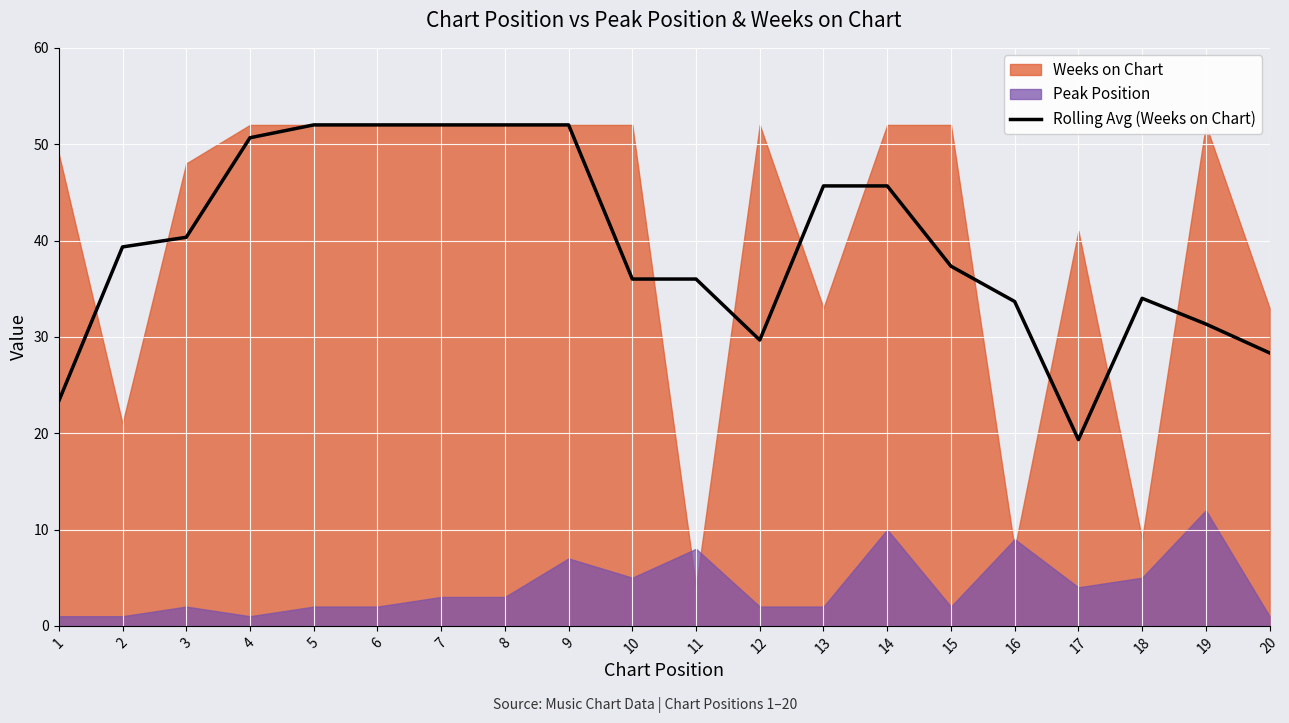

What is the difference between the second highest and second lowest values?

28.7